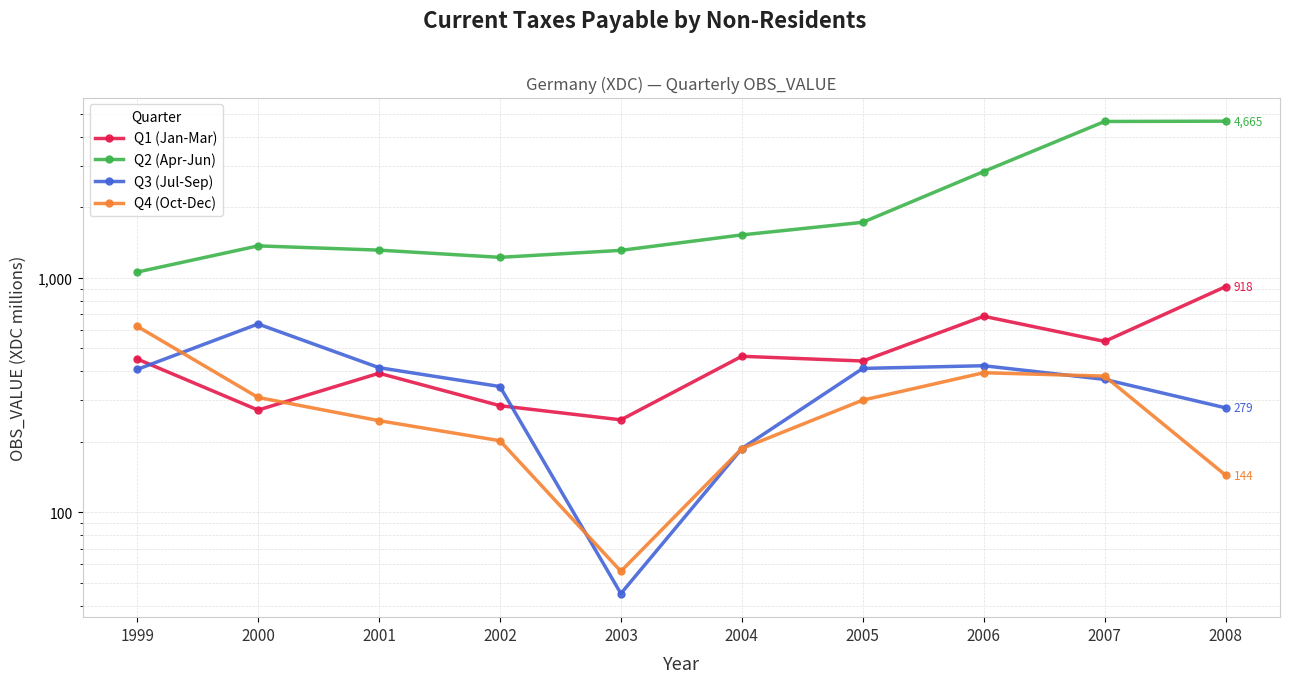

What is the difference between the maximum and minimum values in the Q2 (Apr-Jun) series?

3606